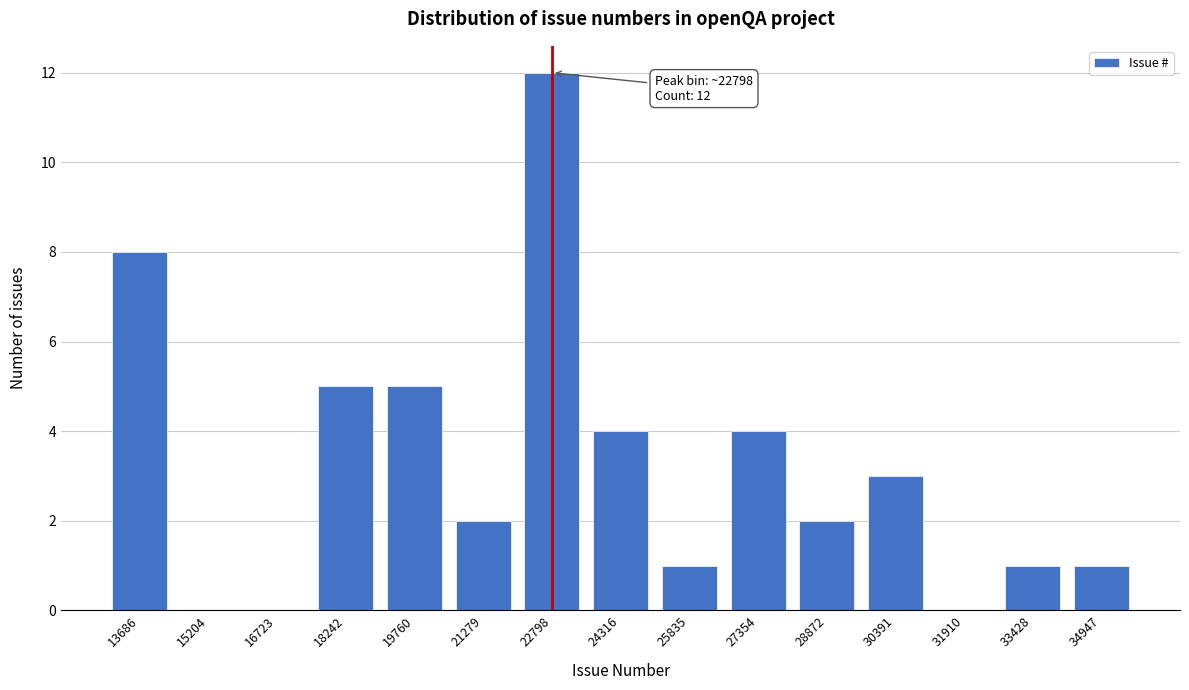

What is the change in value from 13686 to 28872?

-6